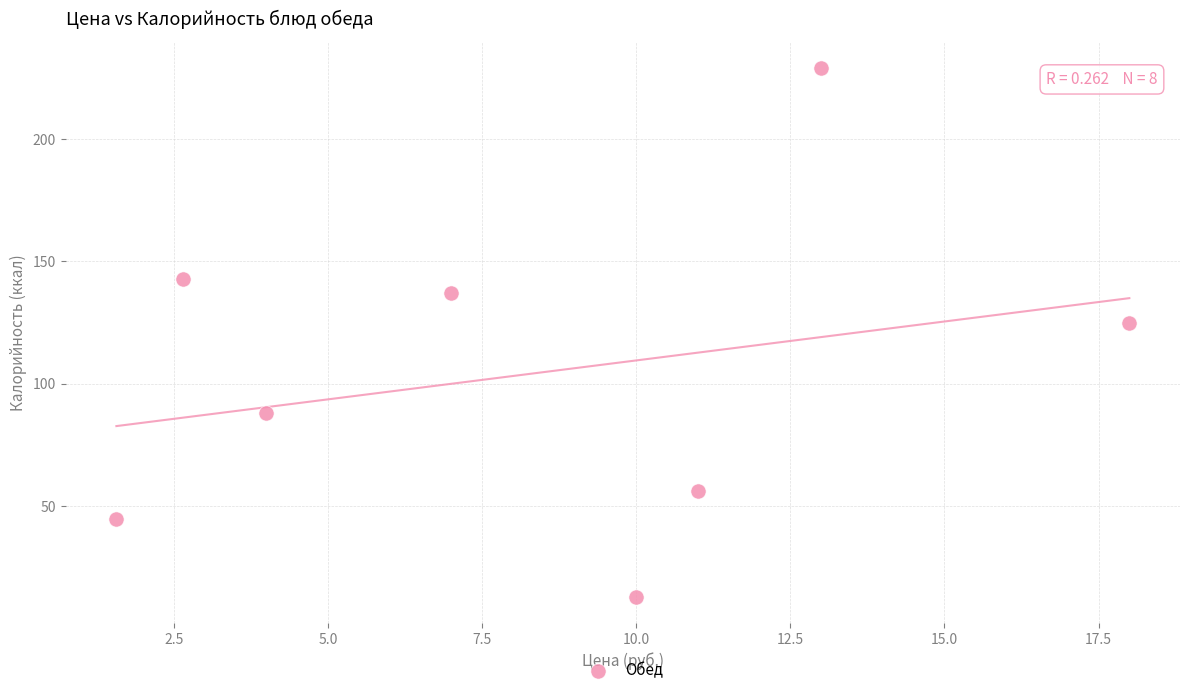

What is the average X value?

8.4